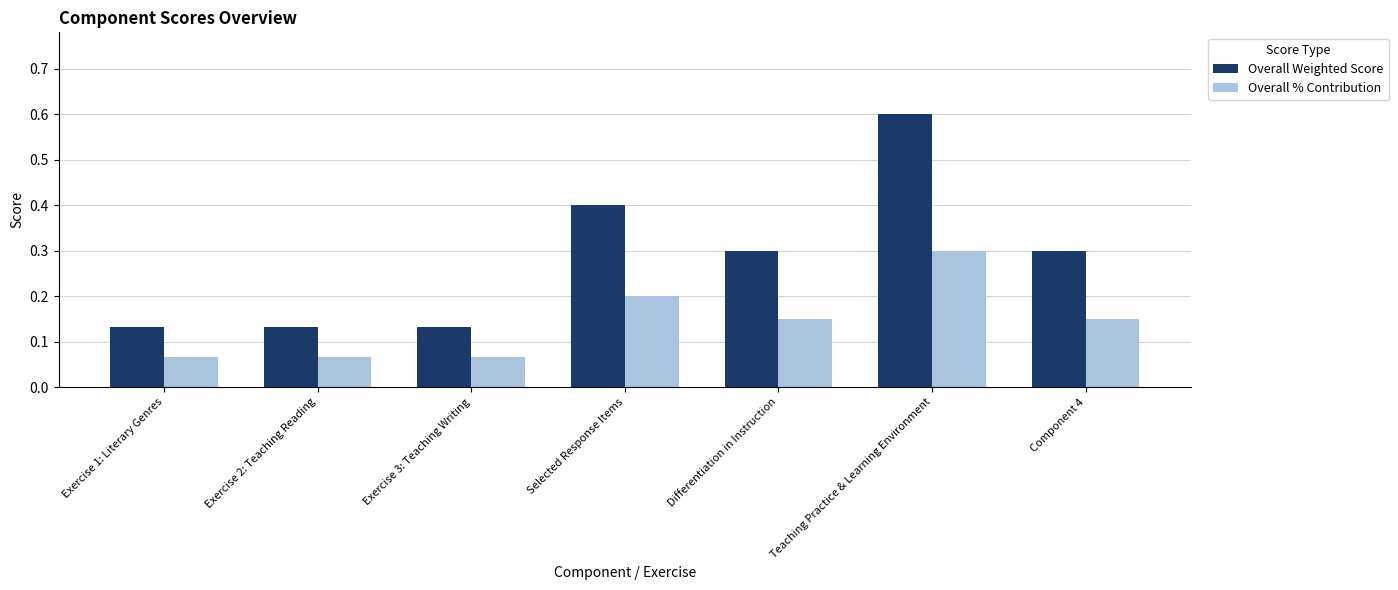

True or false: Overall Weighted Score has a value of 0.2 at Exercise 3: Teaching Writing.

False